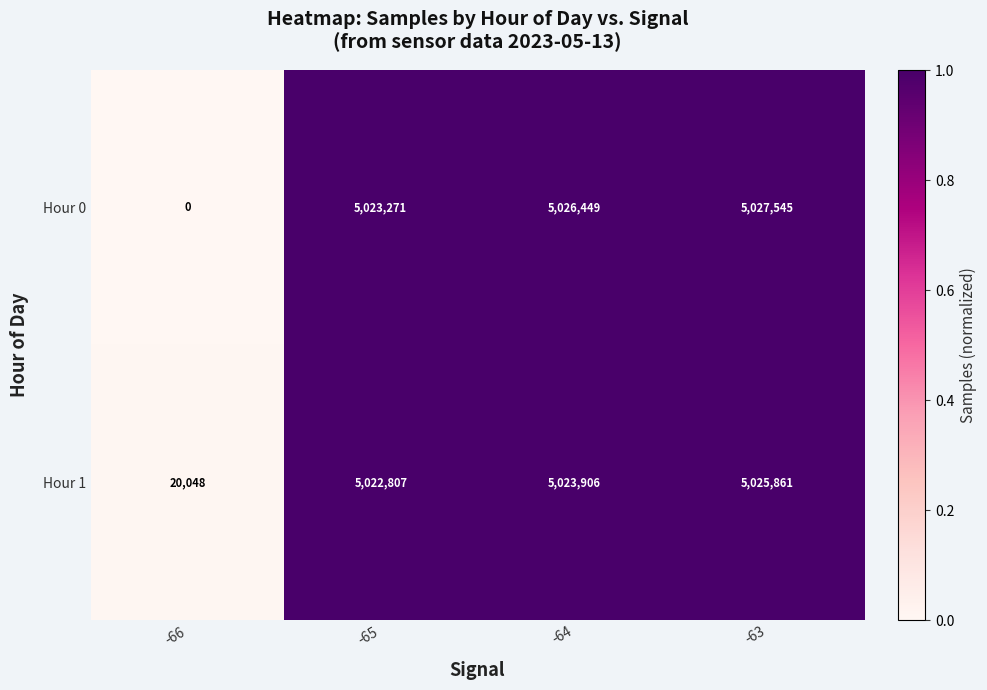

At which category does the chart reach its minimum across all series?

-66